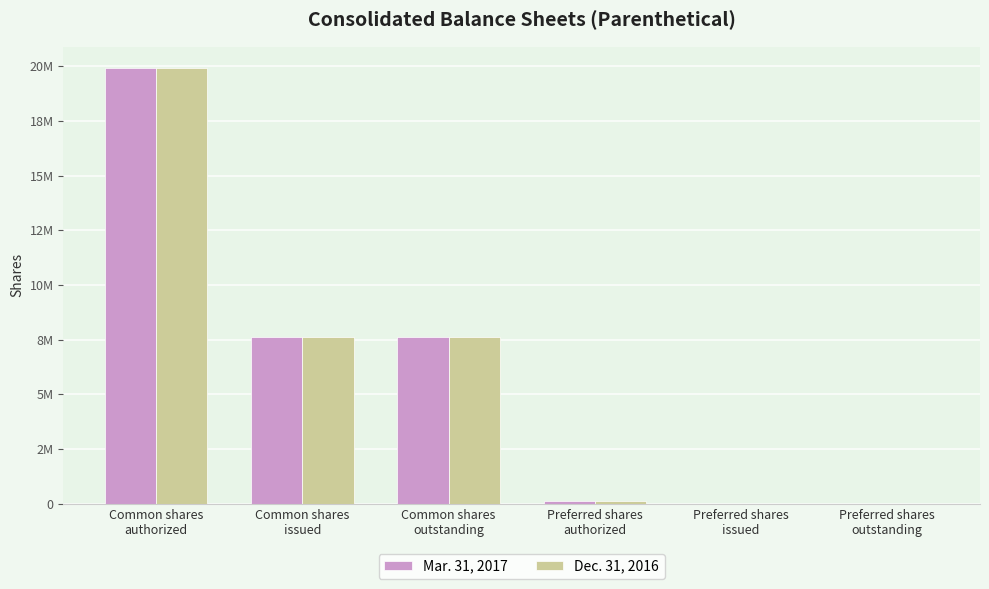

The value of Dec. 31, 2016 at Common shares
outstanding is 11831783. True or false?

False